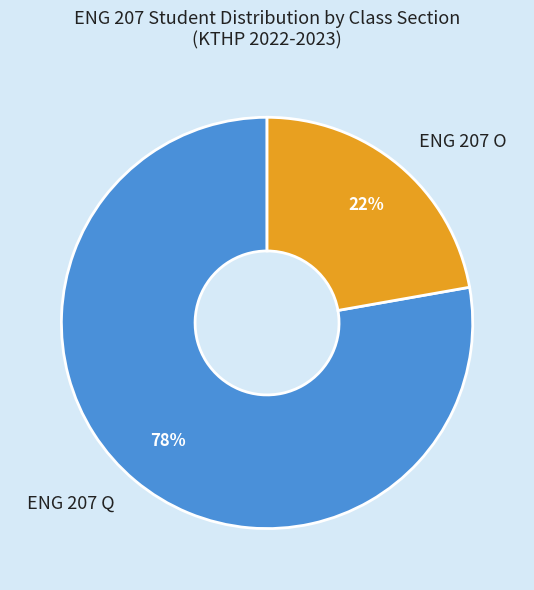

Which category has the smallest portion of the pie?

ENG 207 O